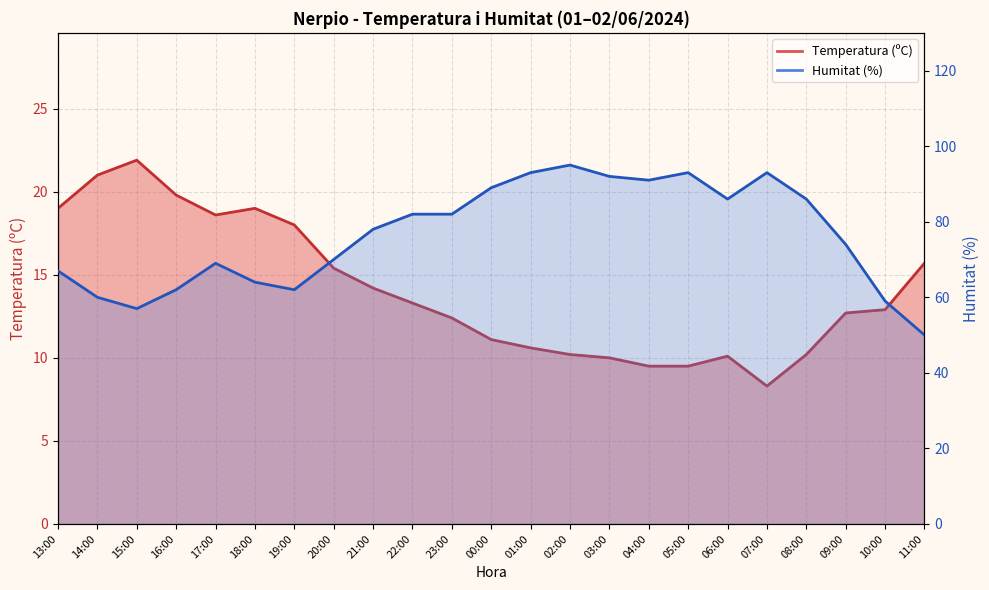

What is the label of the 15th point from the left?

03:00